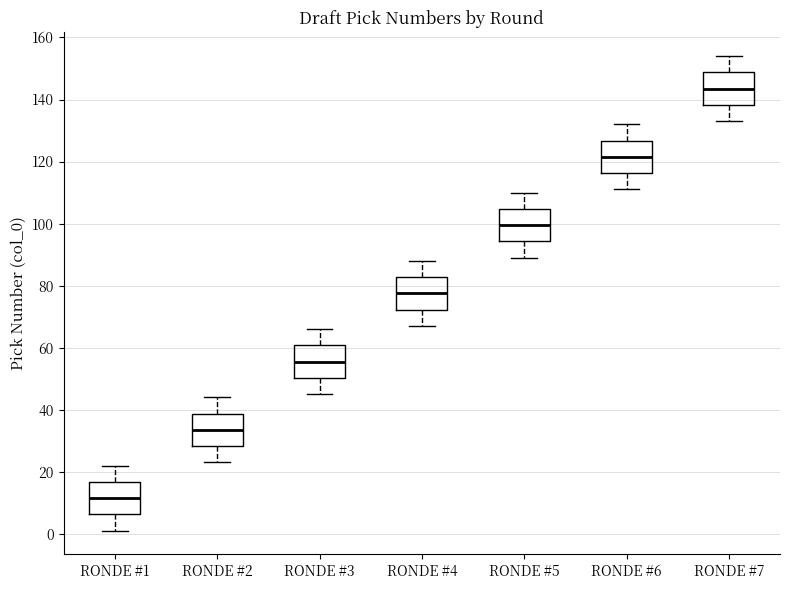

Which box's median line is the highest?

RONDE #7